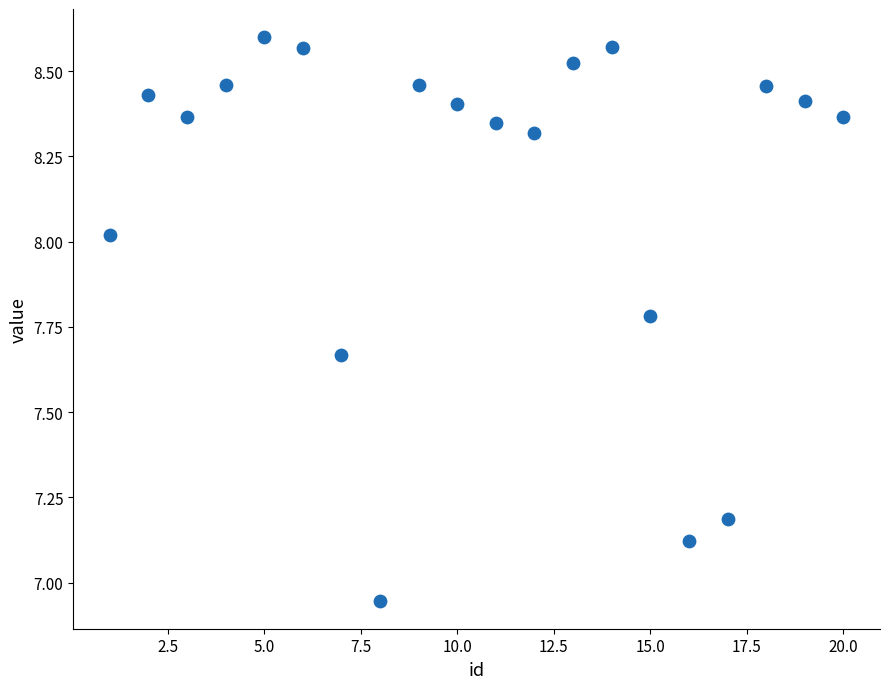

What is the range of X values (max minus min)?

19.0